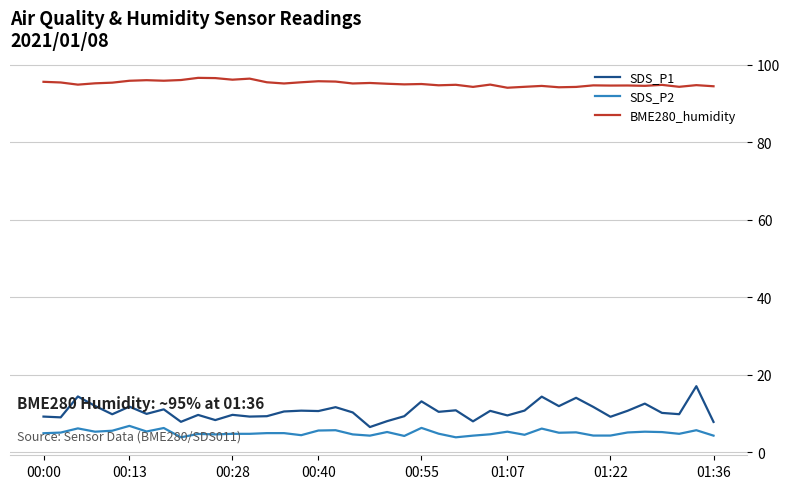

Which series has the largest range (max minus min)?

SDS_P1